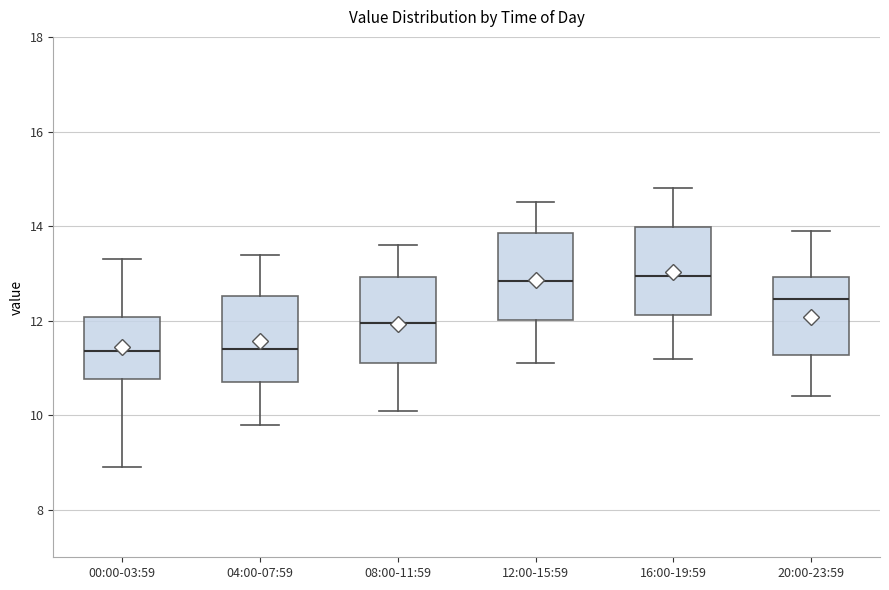

Where is the lower edge of the box for 04:00-07:59 on the y-axis? The values are not printed on the chart, so give them approximately, as read against the axis.

10.8